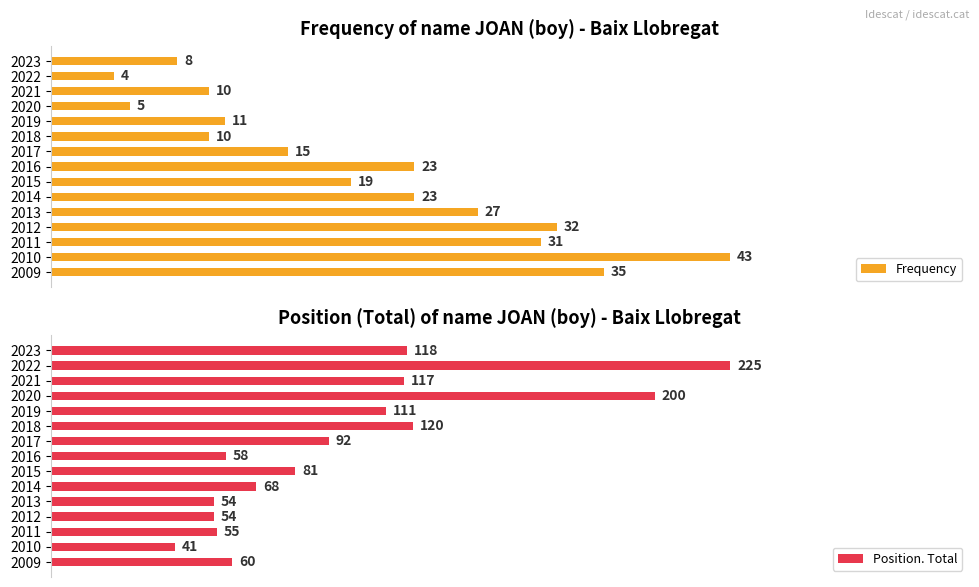

What is the total value across all series at 2011?

86